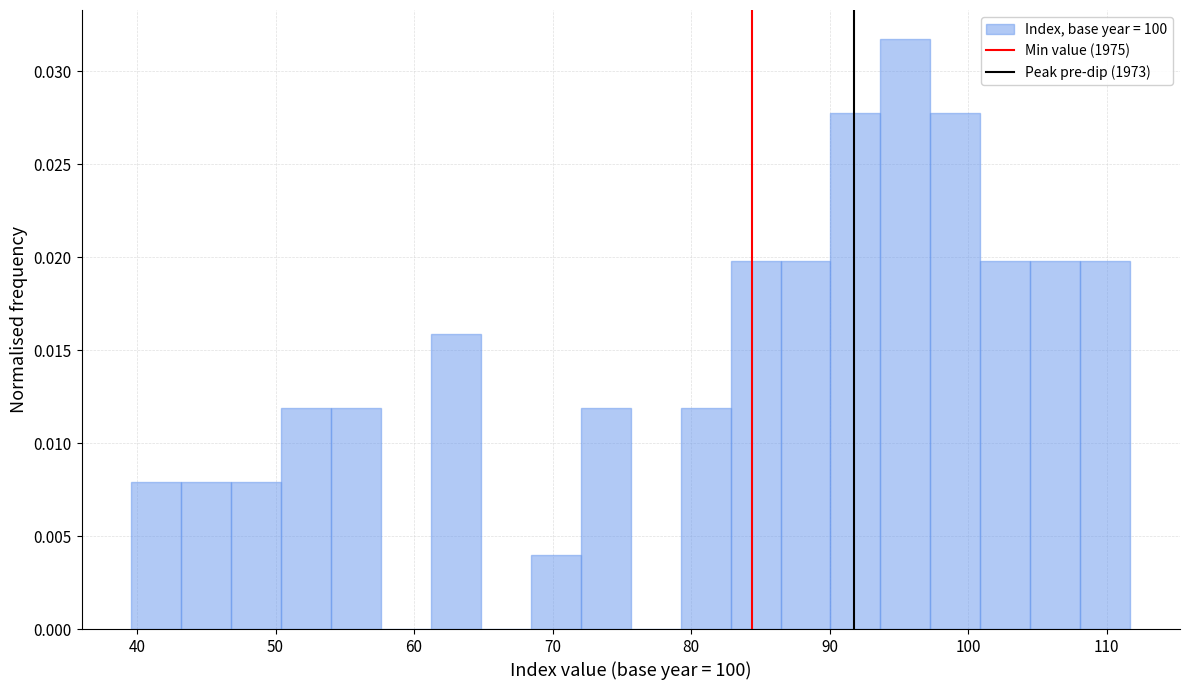

Read against the x-axis, roughly where is the centre of the tallest bar?

95